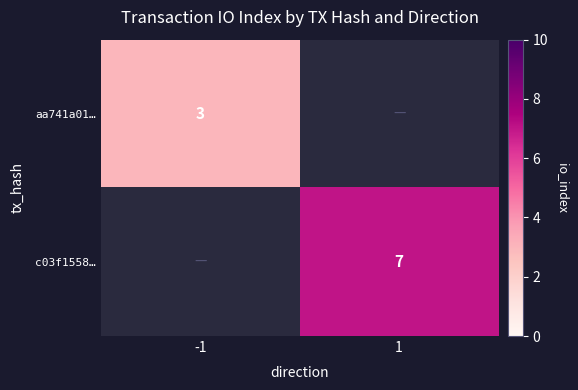

True or false: c03f1558… has a value of 2 at 1.

False